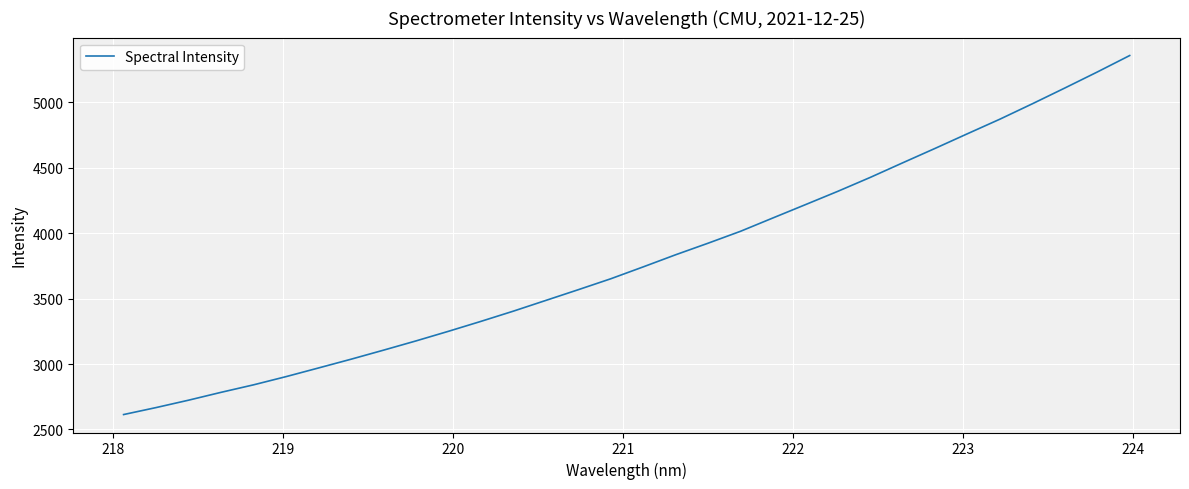

What is the difference between the second highest and minimum values?

2617.3